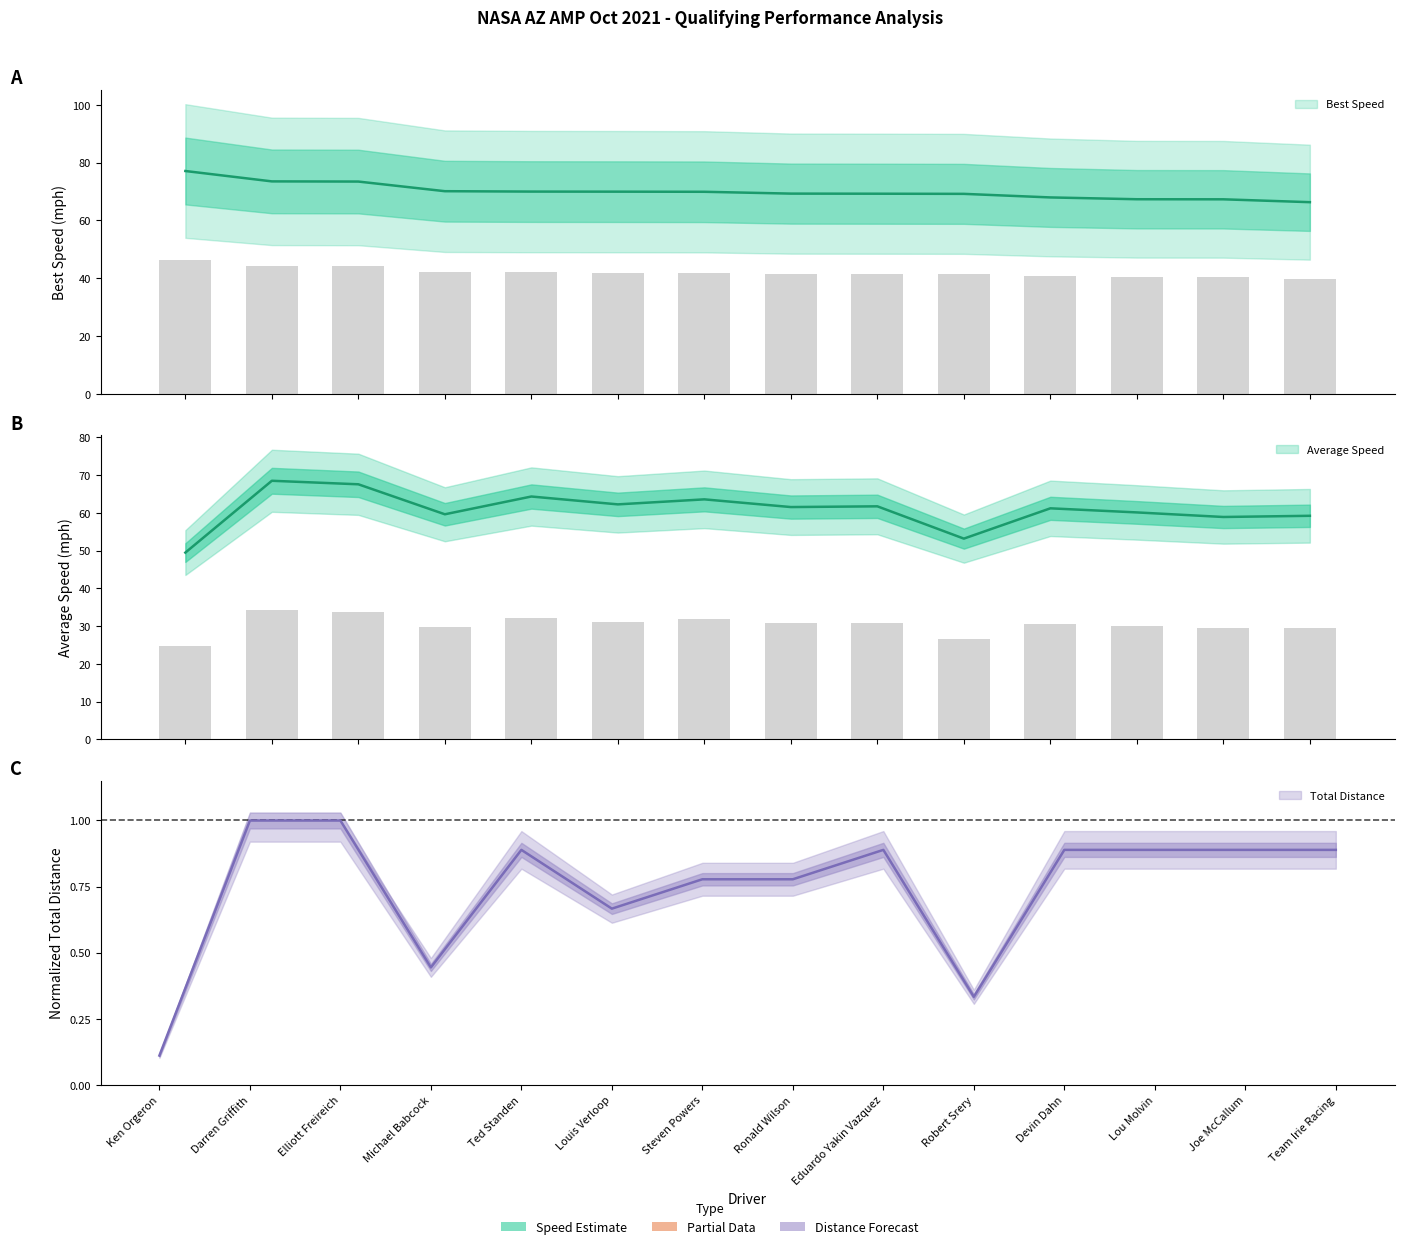

How many groups of bars are there?

14